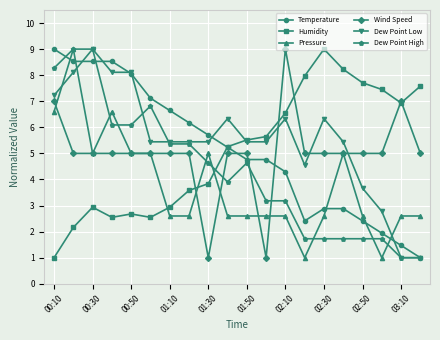

After their last crossing, which series has the higher values: Pressure or Dew Point Low?

Pressure